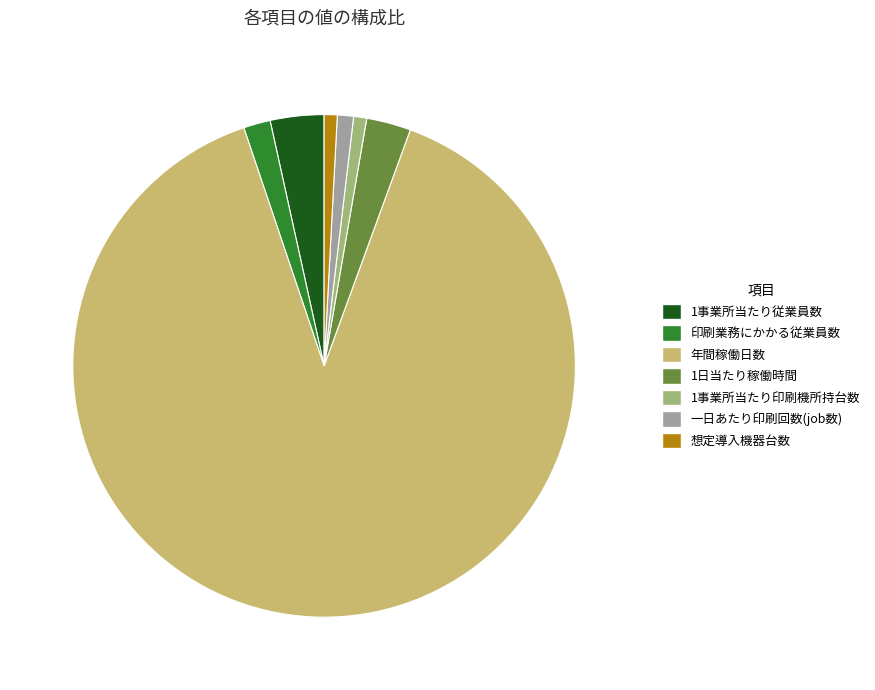

What is the ratio of the value at 1日当たり稼働時間 to the value at 1事業所当たり印刷機所持台数?

3.4